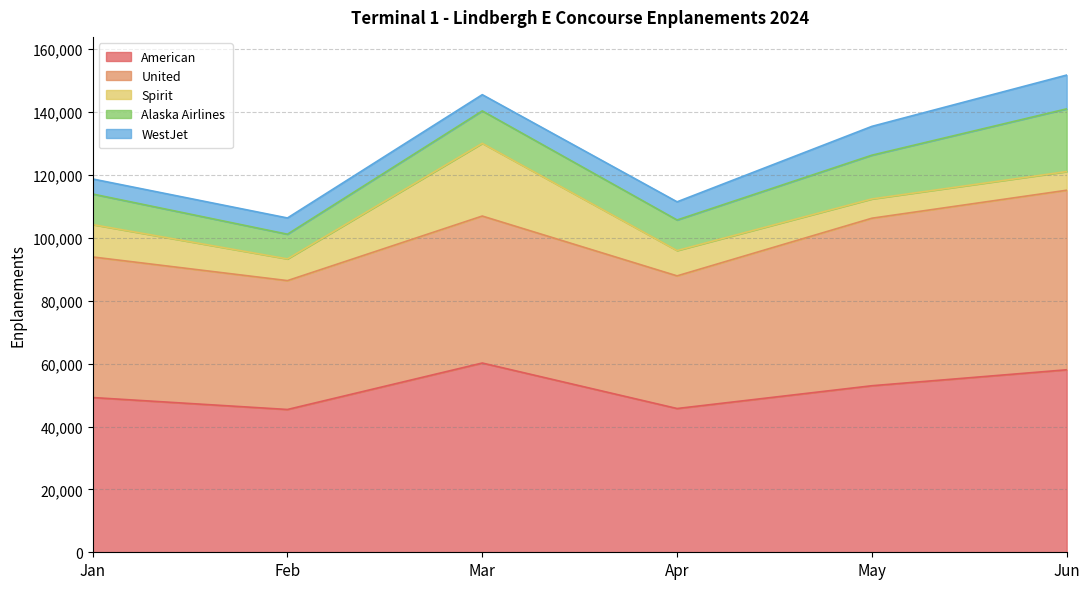

What is the sum of the Alaska Airlines values at May and Mar?

24235